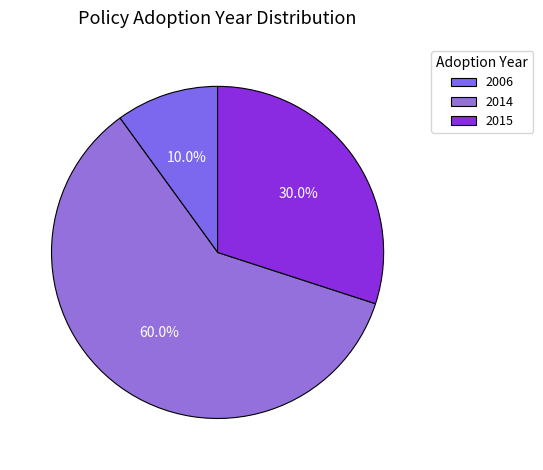

Count the number of slices in the pie.

3